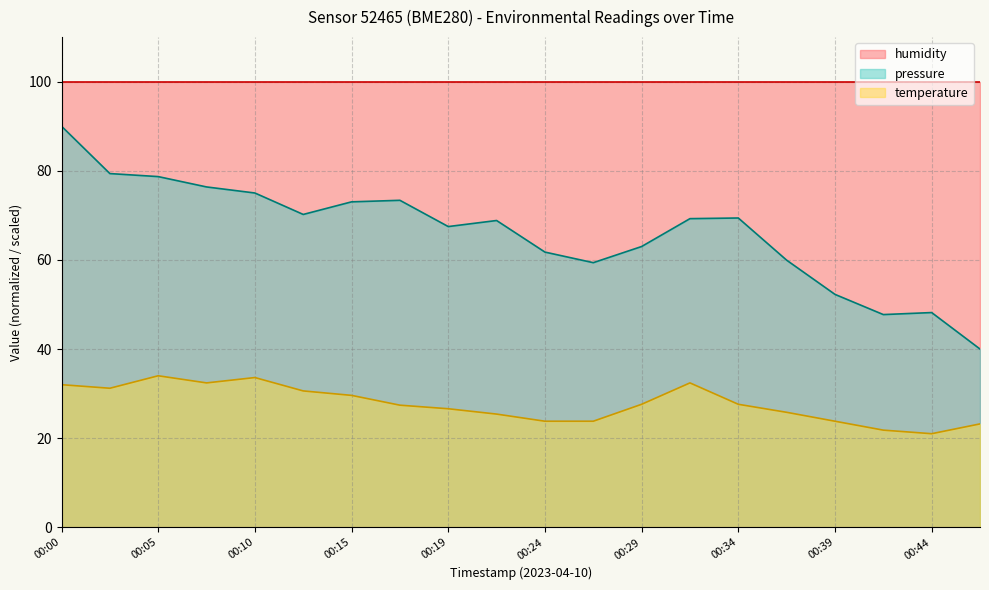

Where is the first local minimum for pressure?

00:12